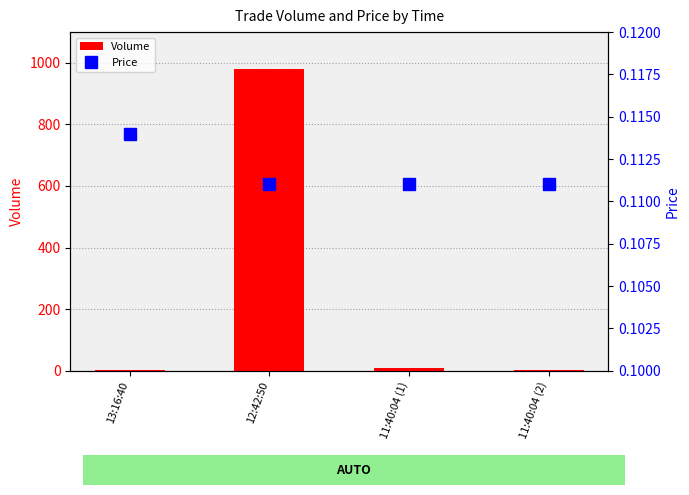

What value does the Price series have at 13:16:40?

0.1